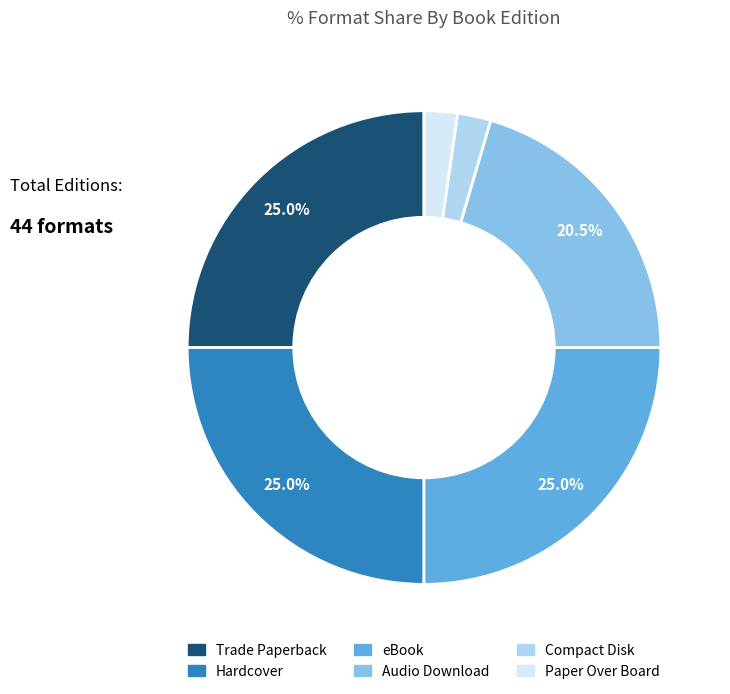

Does Paper Over Board account for over 50% of the chart?

No